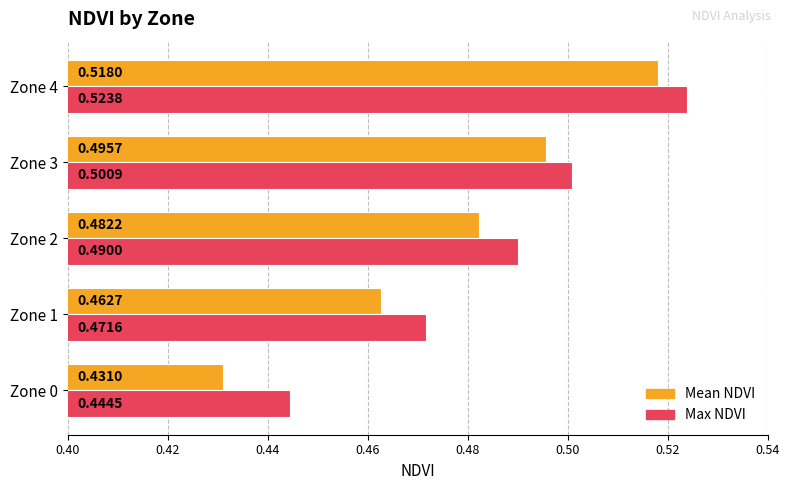

What is the sum of the Mean NDVI values at Zone 0 and Zone 2?

0.9